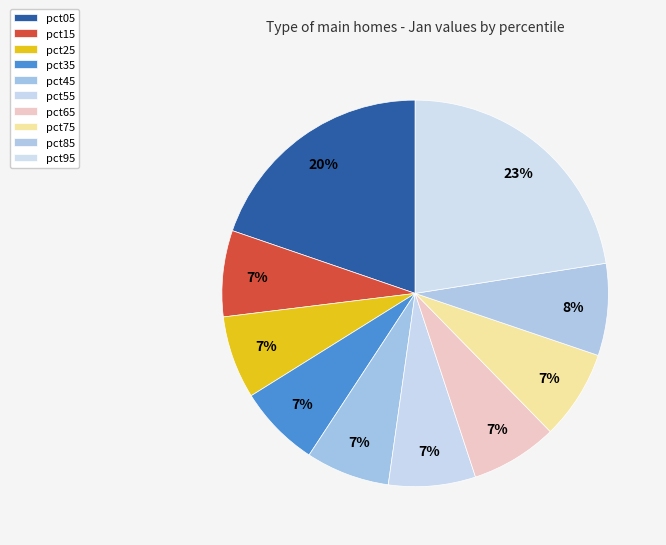

Is there a majority slice in this chart?

No